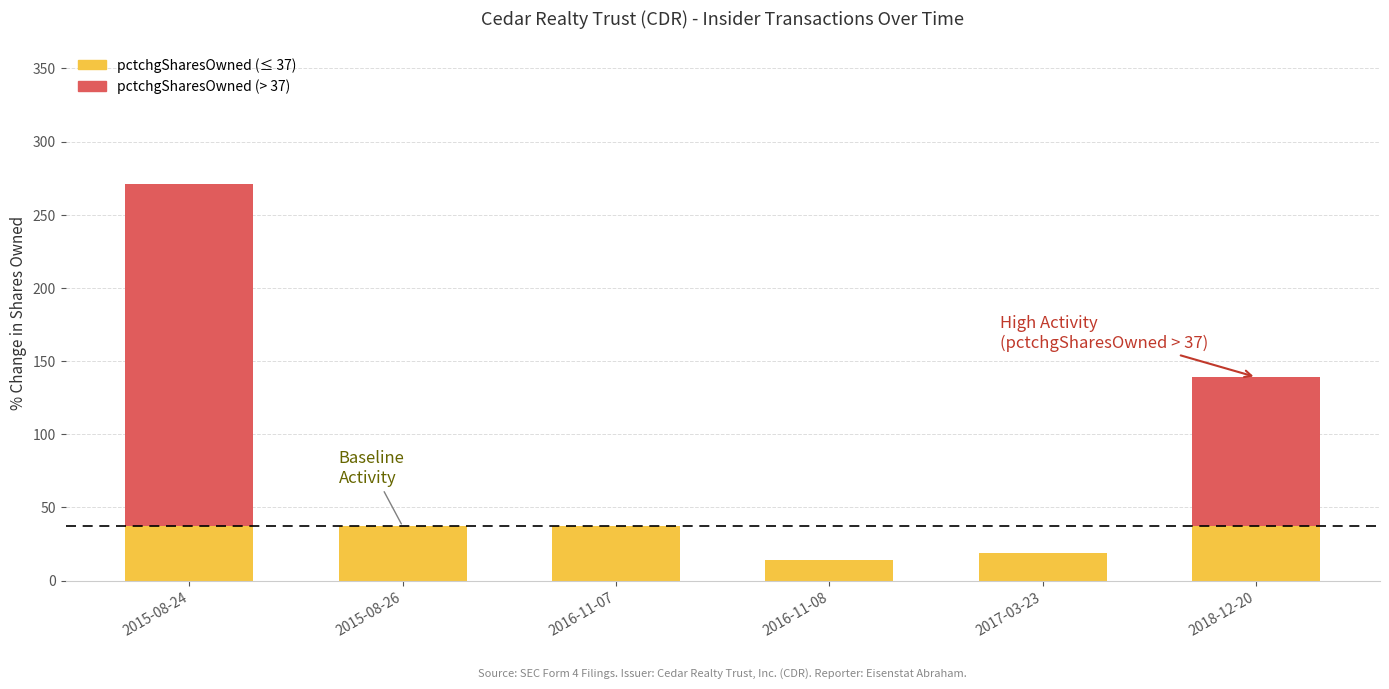

What is the total value across all series at 2015-08-24?

271